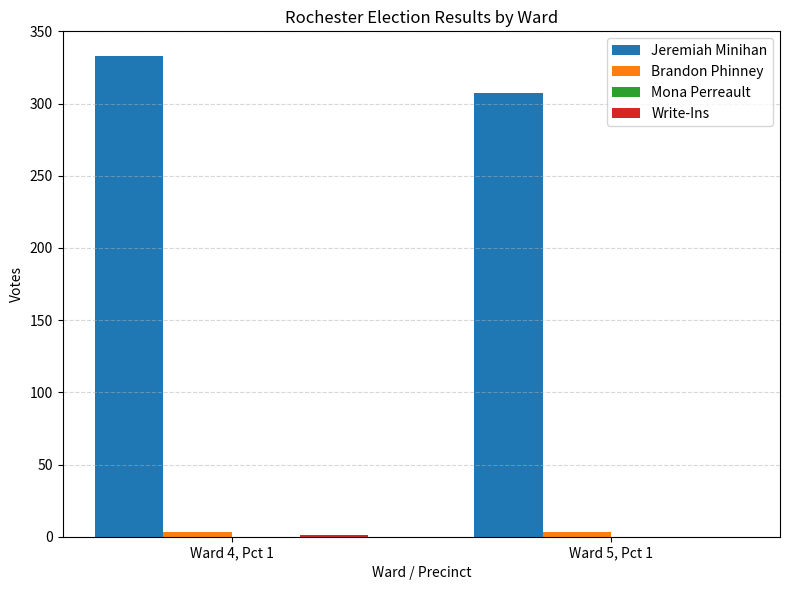

At which category is the sum across all series the highest?

Ward 4, Pct 1